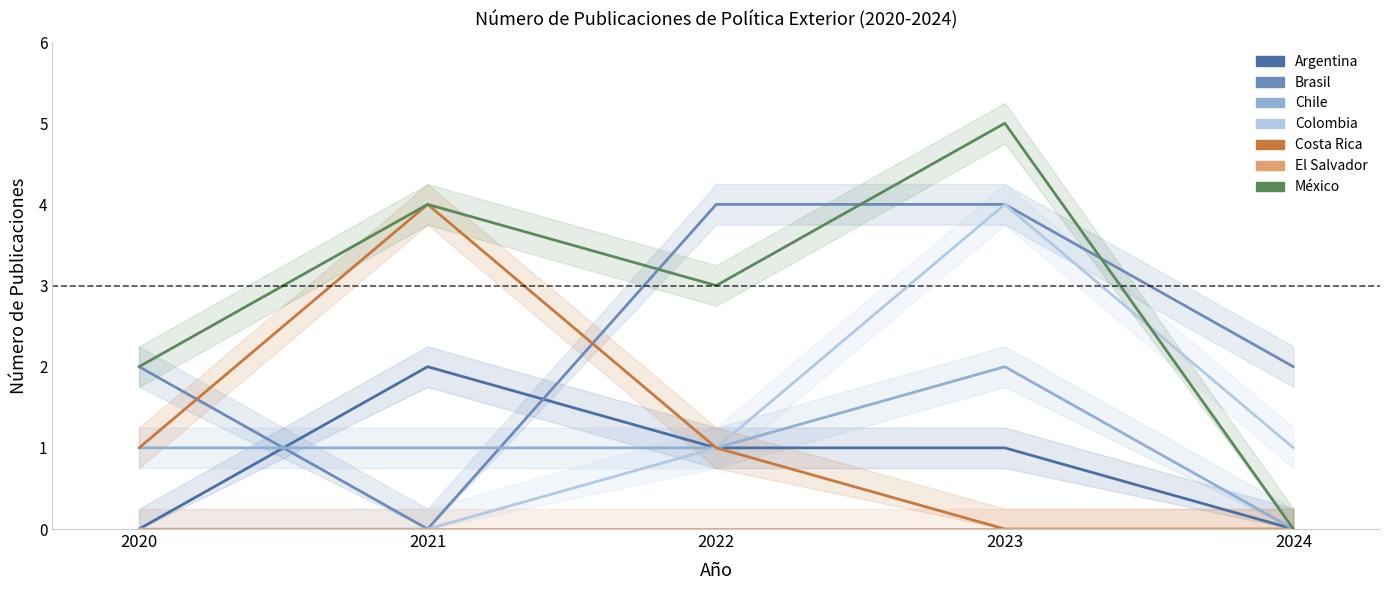

How many data points in Colombia are above 1?

1